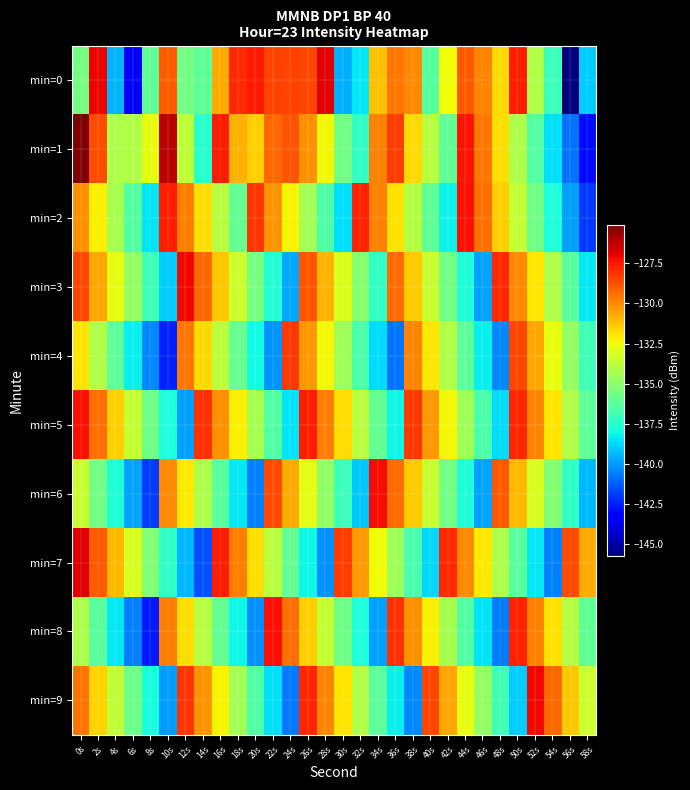

How many series are shown in this chart?

10